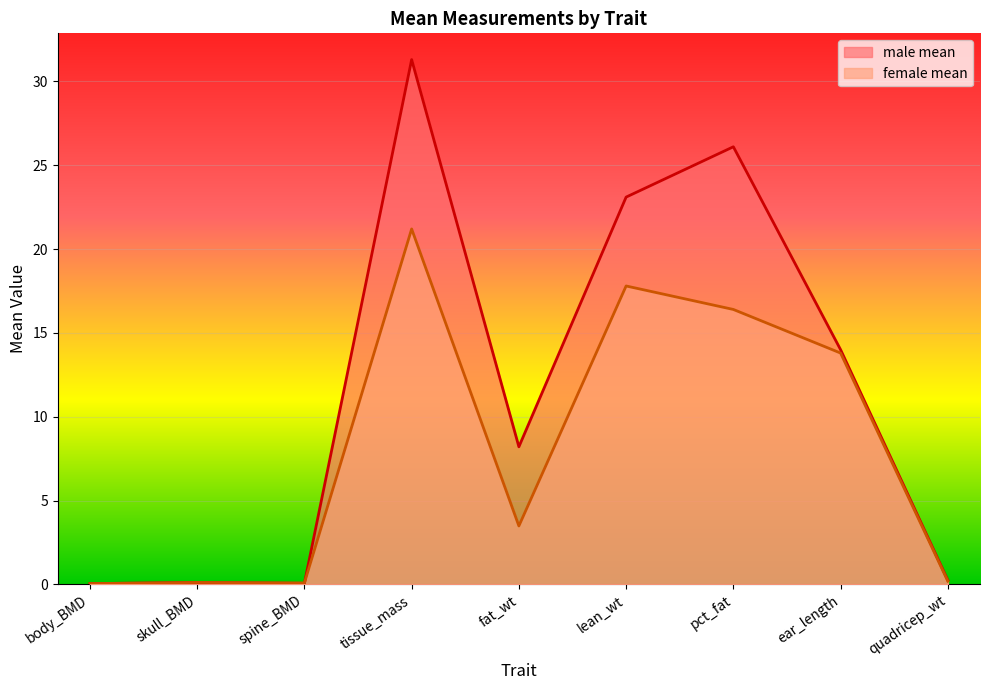

How many distinct data groups are displayed?

2